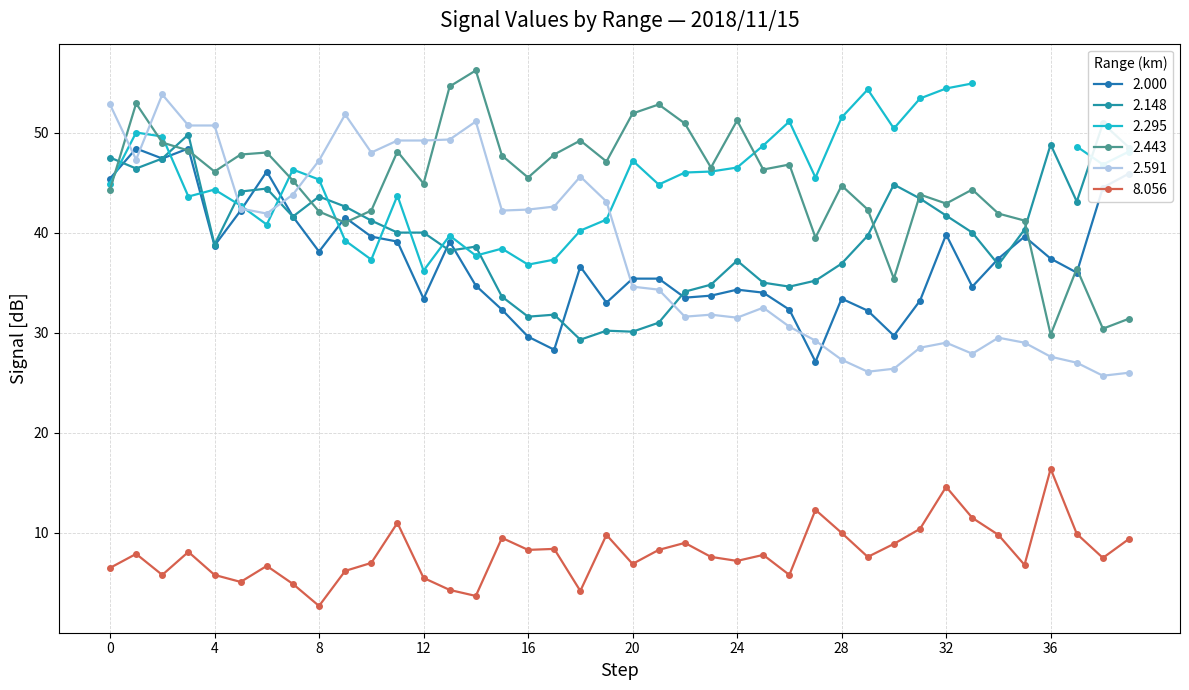

True or false: 2.000 and 8.056 cross at least once.

False